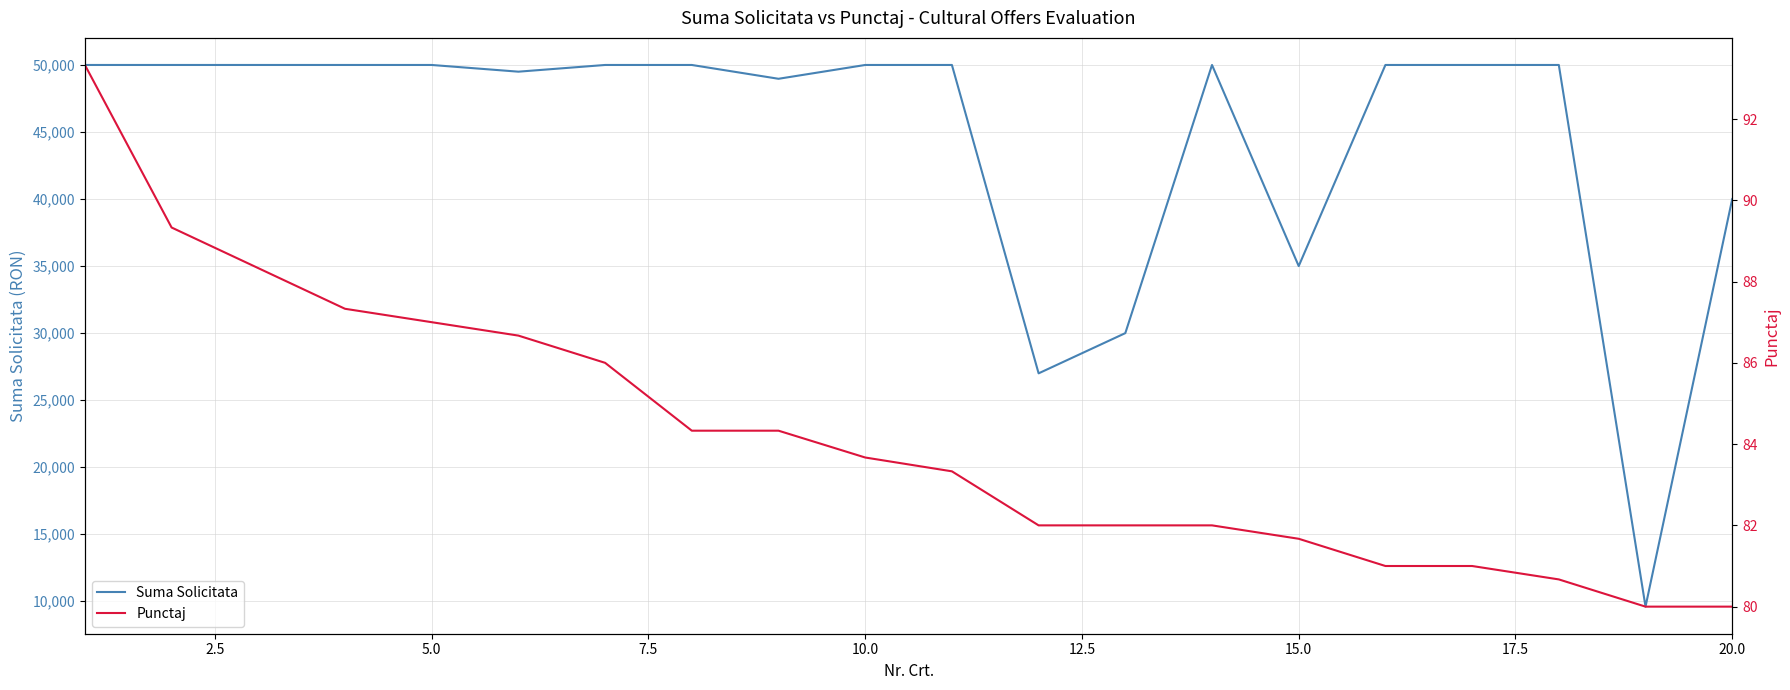

What is the highest value of the Suma Solicitata series?

50000